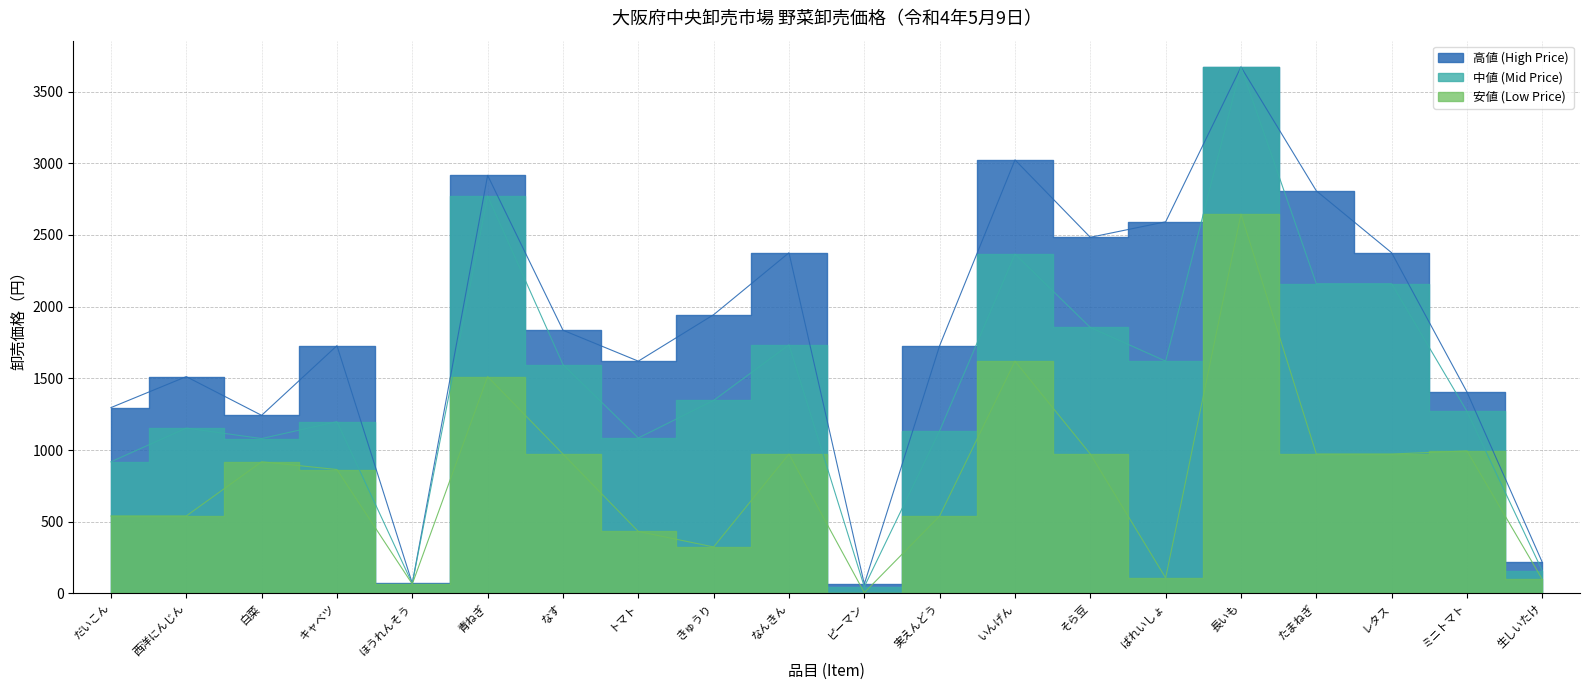

Where is 安値 (Low Price) nearest to the value 1325?

青ねぎ